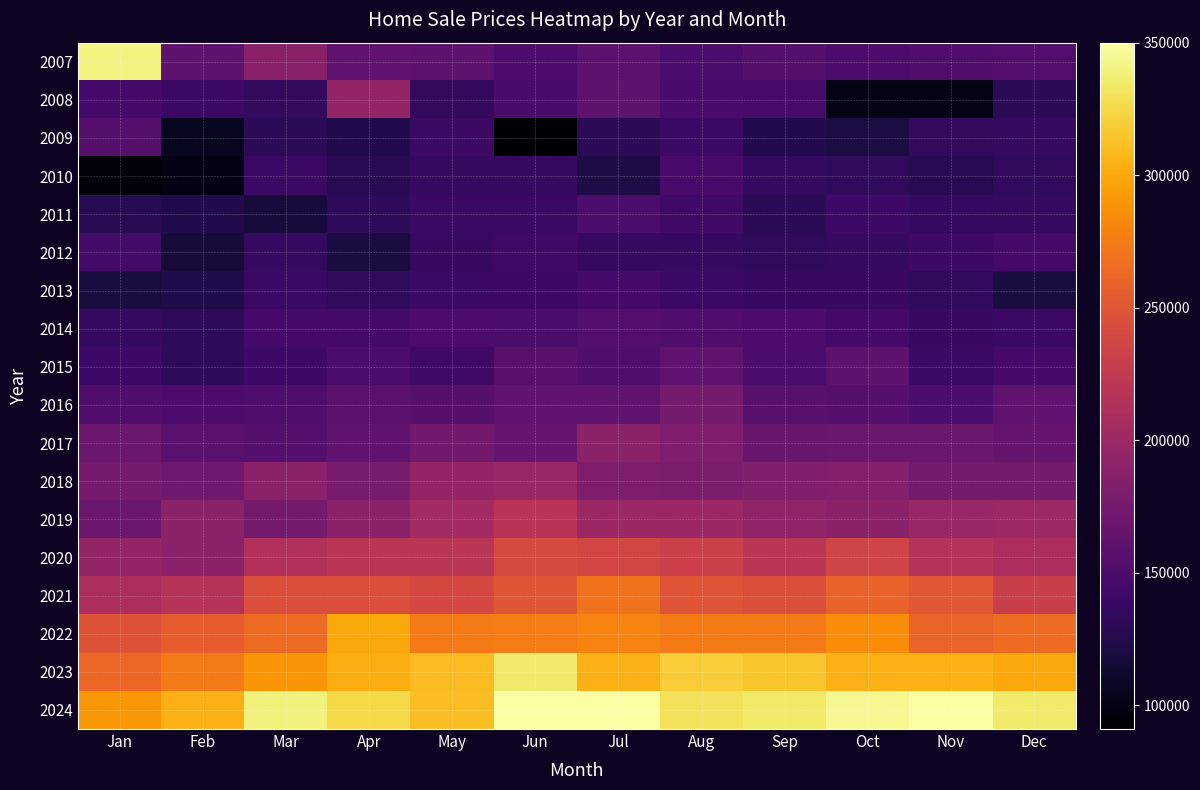

How many categories are shown in the chart?

12